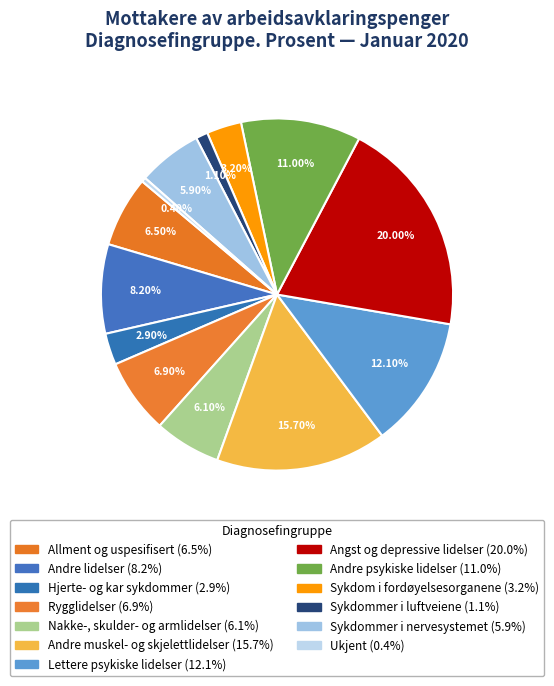

What is the total percentage of Ukjent and Sykdom i fordøyelsesorganene?

3.6%